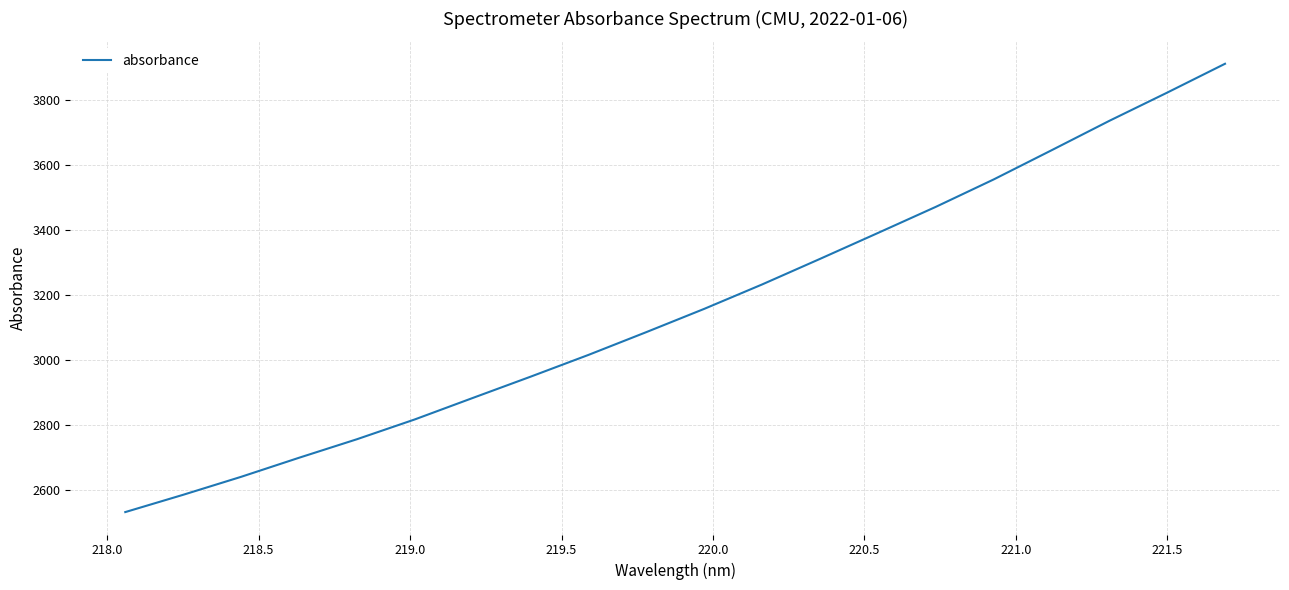

What is the smallest value displayed?

2532.2